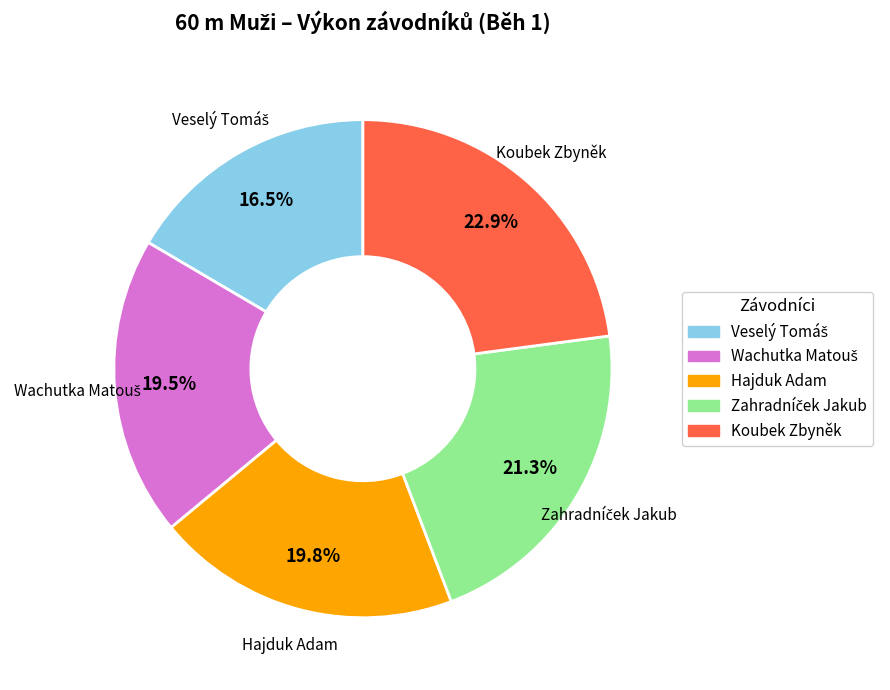

Is there a majority slice in this chart?

No